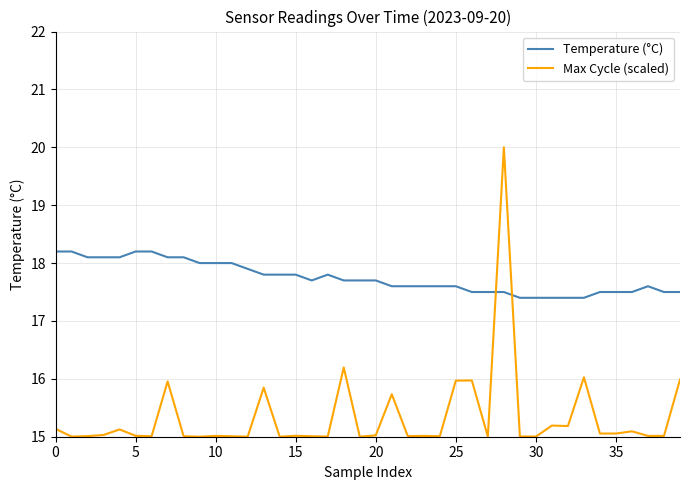

At how many categories does at least one series exceed 17?

40